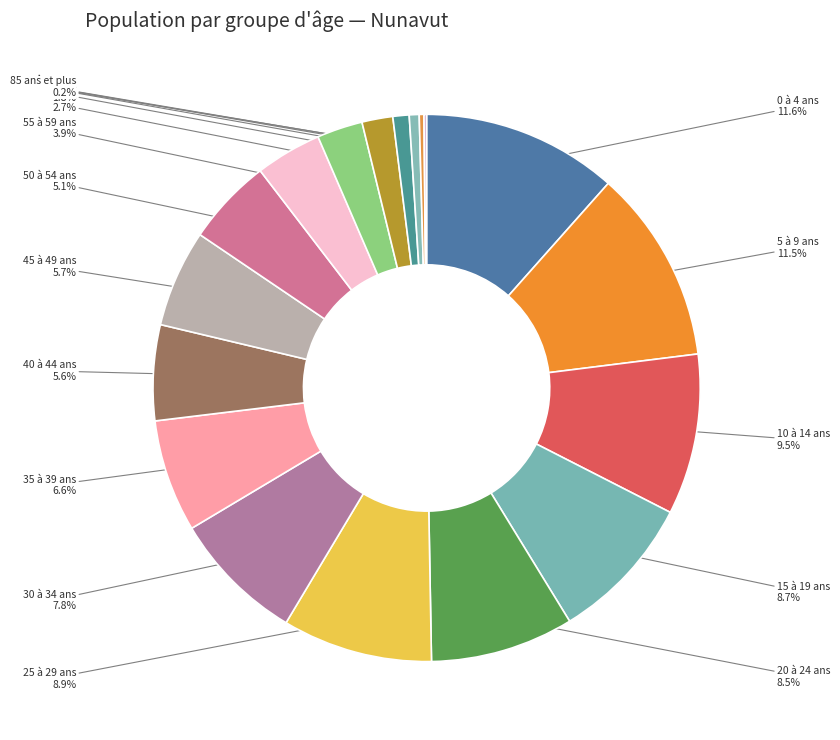

Approximately how many times larger is the value at 45 à 49 ans compared to 55 à 59 ans?

1.5